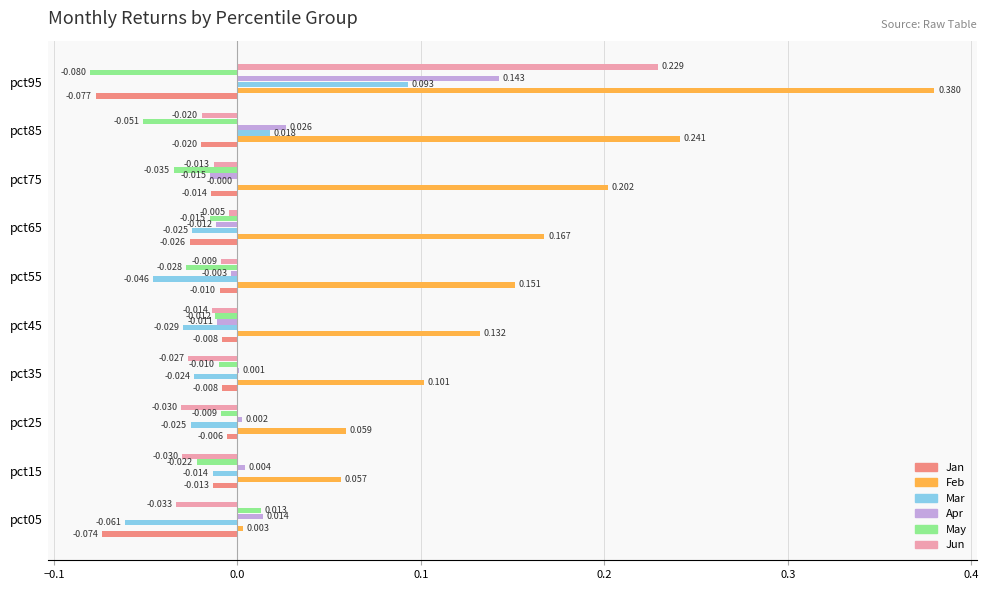

Which series has the largest total across all categories?

Feb